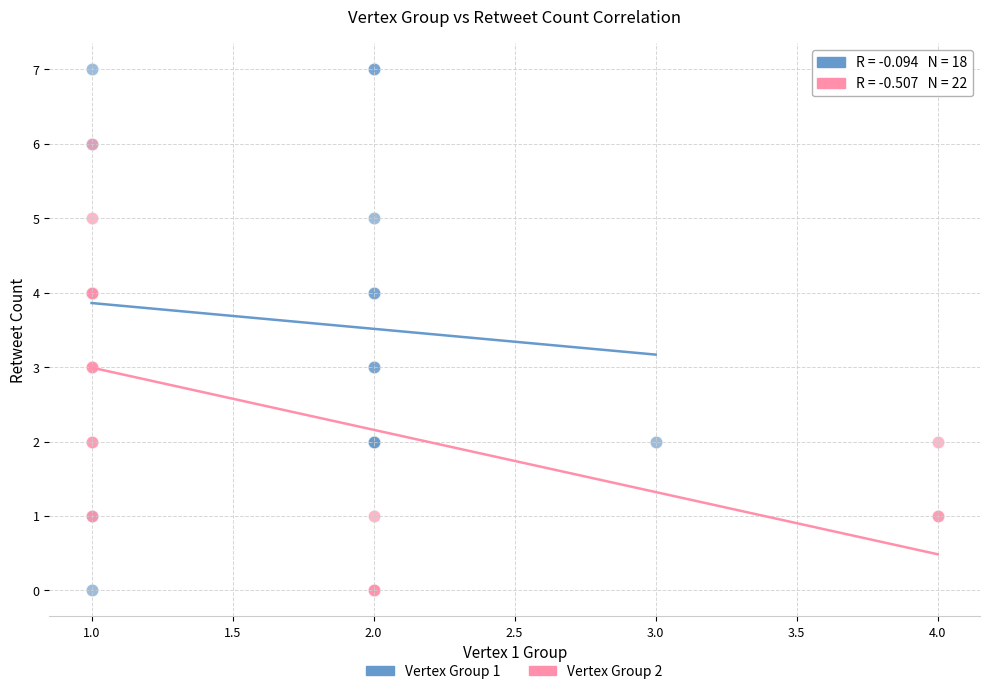

Which series has the largest Y range (max minus min)?

Vertex Group 1